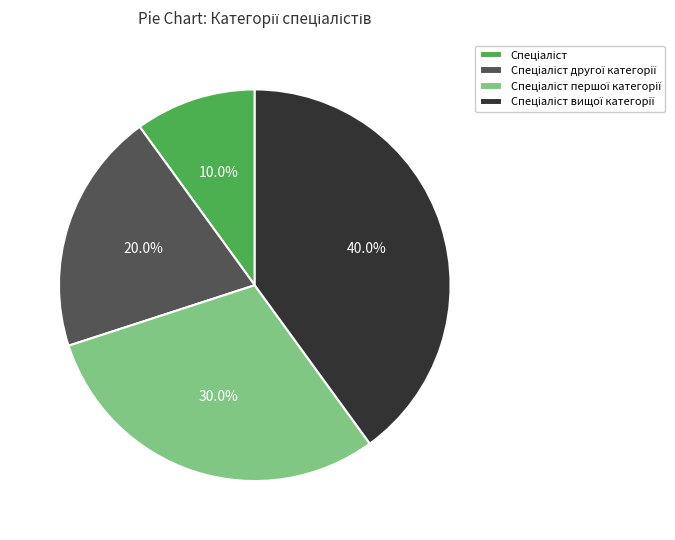

Does any single category account for the majority?

No